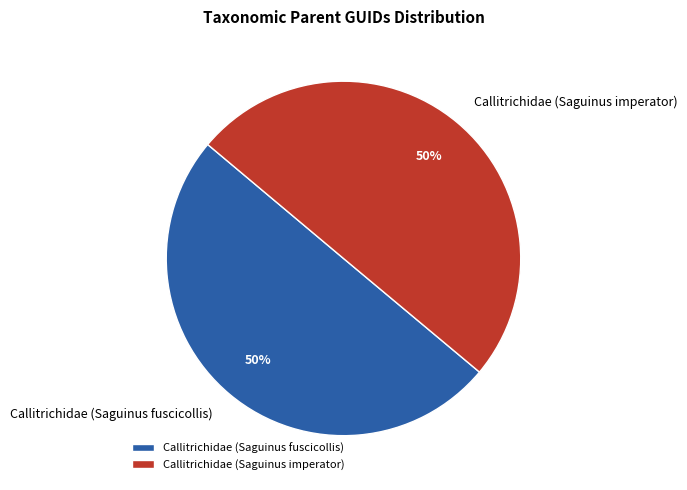

Combined, do Callitrichidae (Saguinus fuscicollis) and Callitrichidae (Saguinus imperator) account for over 50%?

Yes